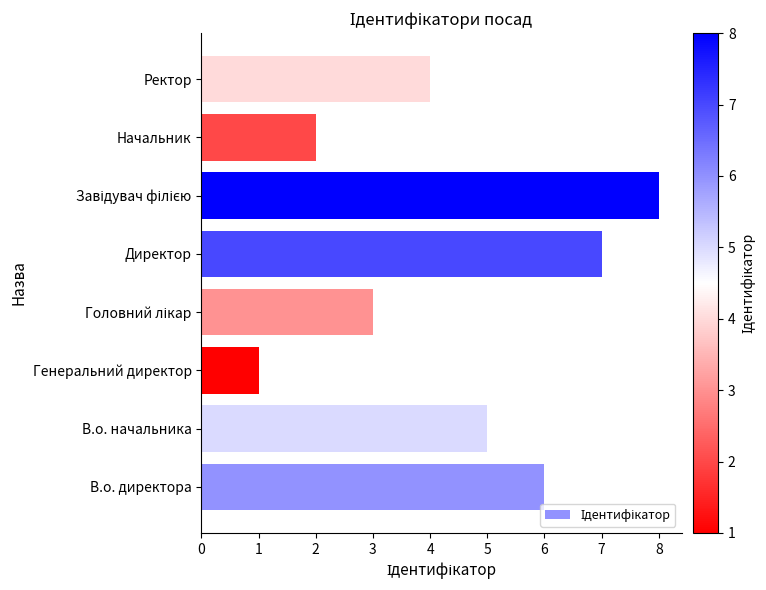

What is the difference between the maximum and minimum values?

7